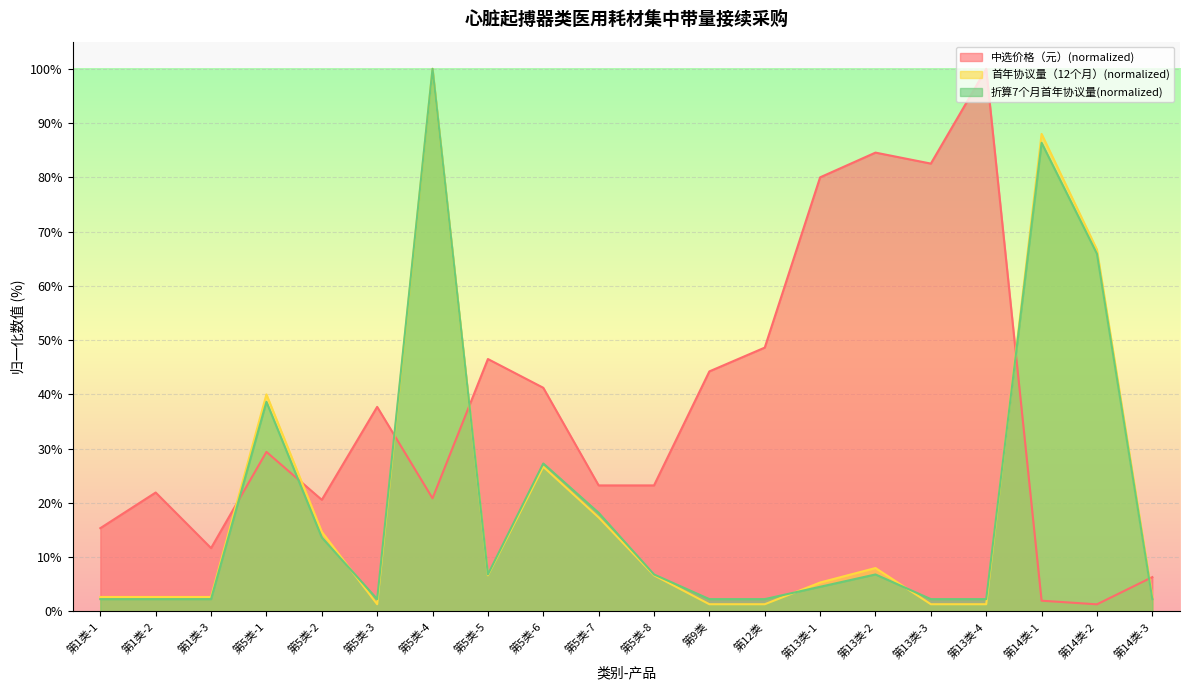

How many lines are shown in the chart?

3